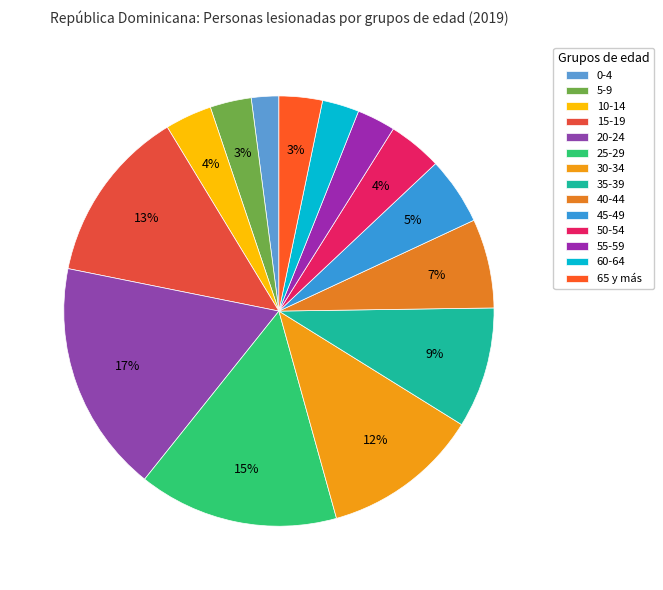

To the nearest percent, what is the combined percentage of 0-4 and 25-29?

17%